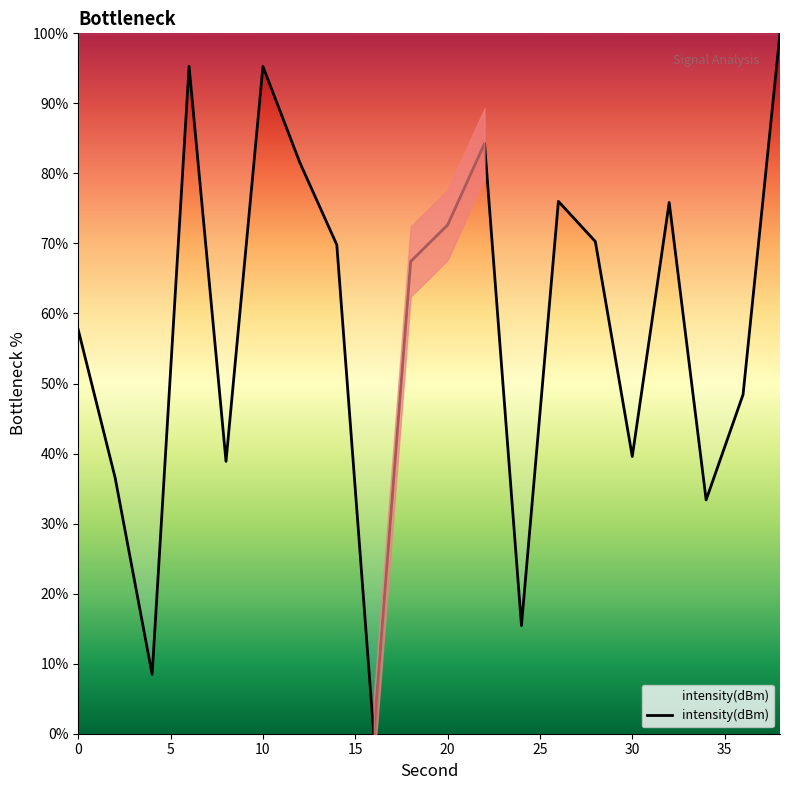

The value of intensity(dBm) at 30 is 55.6. True or false?

False